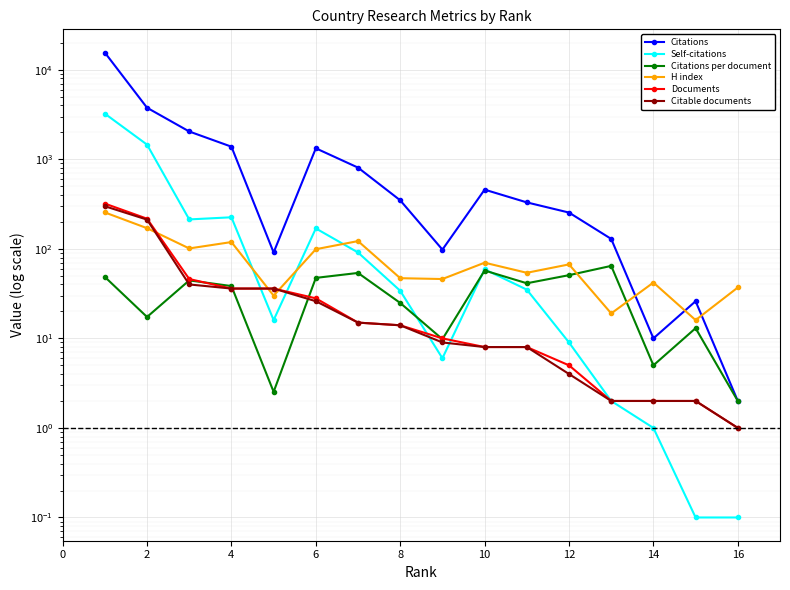

How many data points does each series have?

16